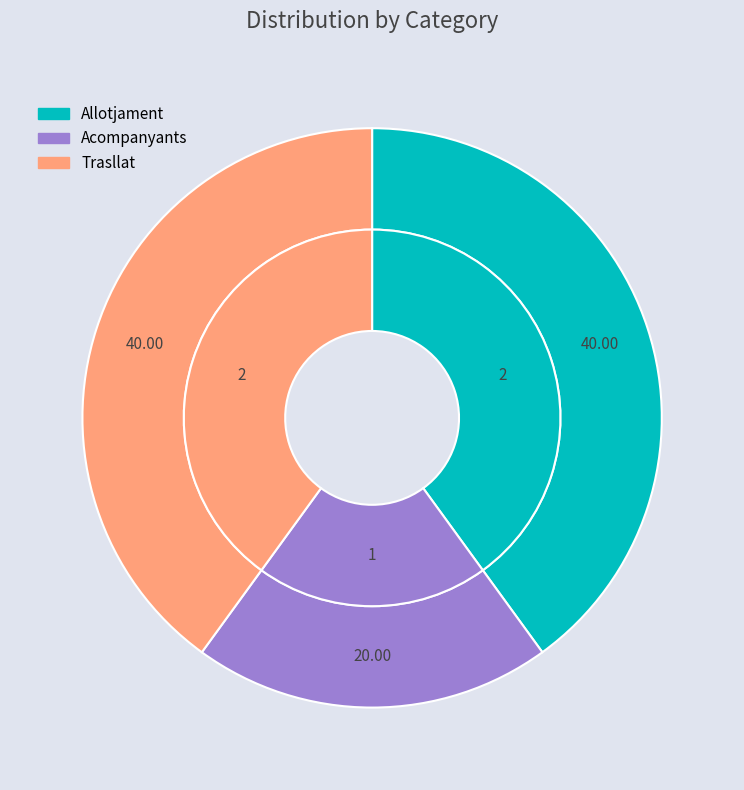

What percentage is the Acompanyants slice, to the nearest percent?

20%